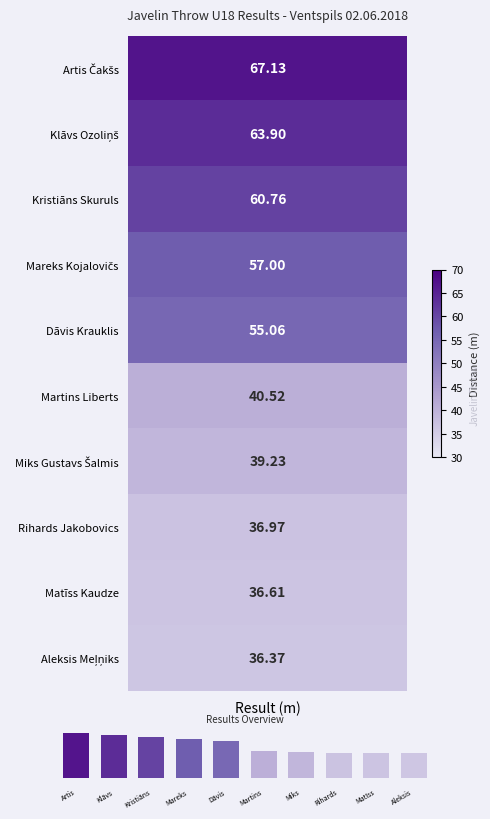

What is the sum of all values?

493.6